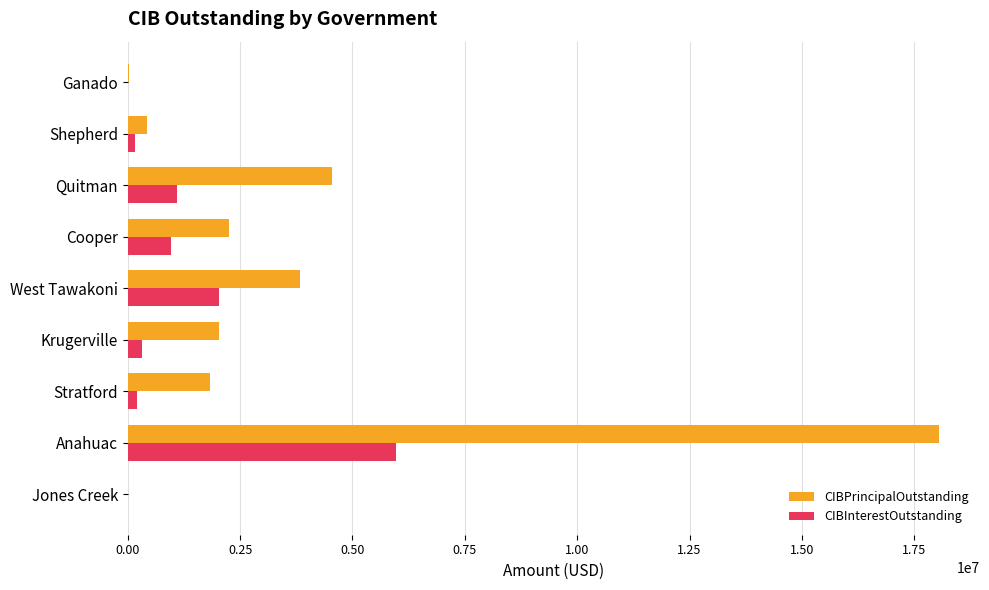

Which category has the highest value across all series?

Anahuac